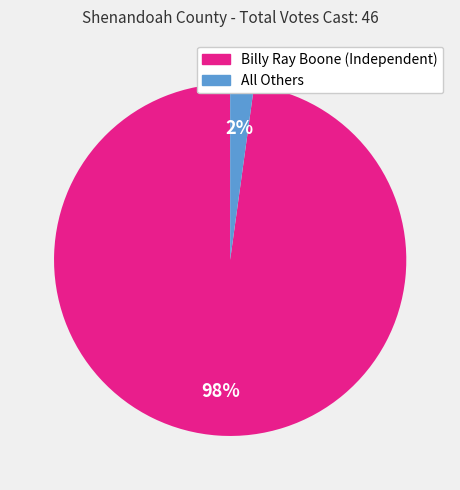

How many segments does this pie chart have?

2